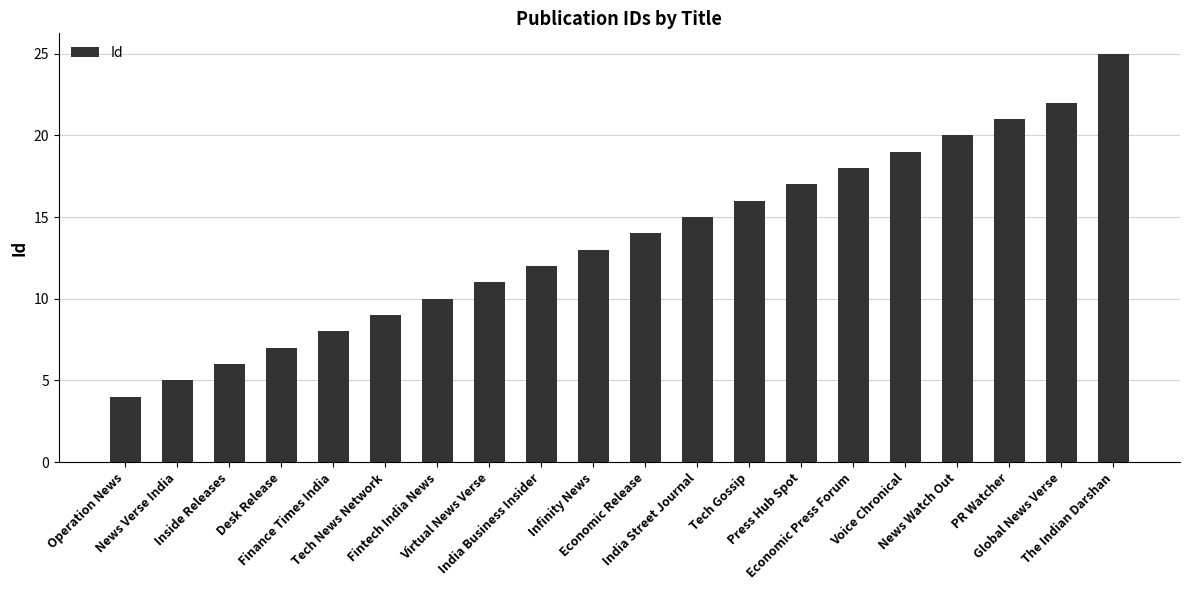

What is the sum of the values at Press Hub Spot and Operation News?

21